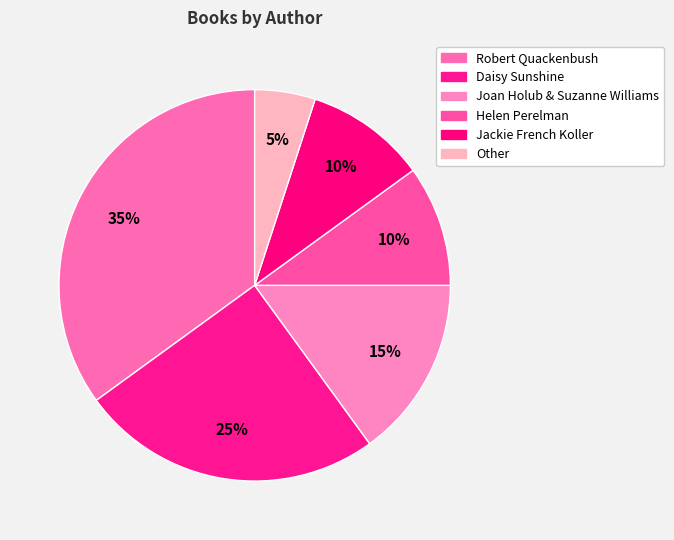

Rank the categories by value from highest to lowest.

Robert Quackenbush, Daisy Sunshine, Joan Holub & Suzanne Williams, Helen Perelman, Jackie French Koller, Other